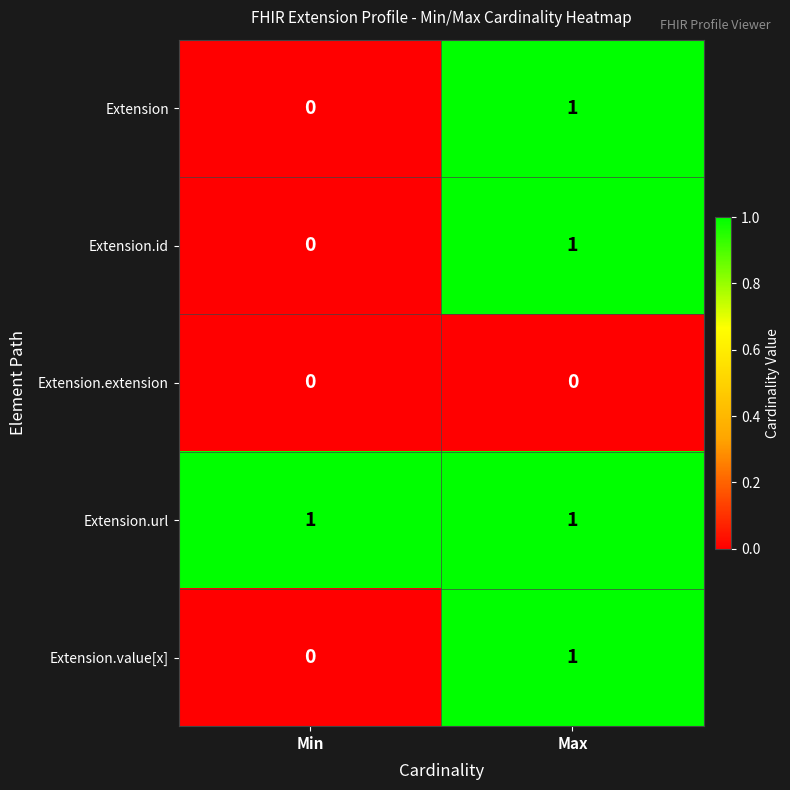

Rank the categories by Extension value from lowest to highest.

Min, Max